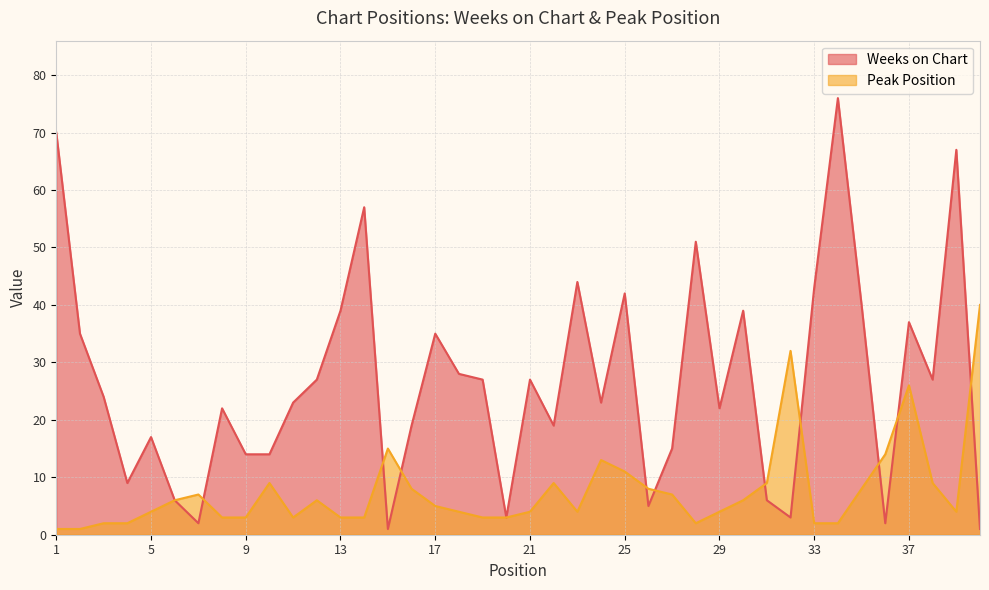

Is the value of Weeks on Chart at 40 greater than the value of Peak Position at 33?

No